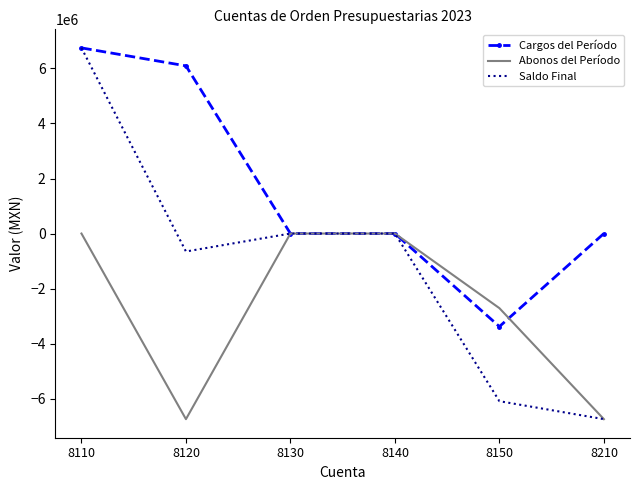

The Saldo Final series shows 5992291.1 at 8140. True or false?

False